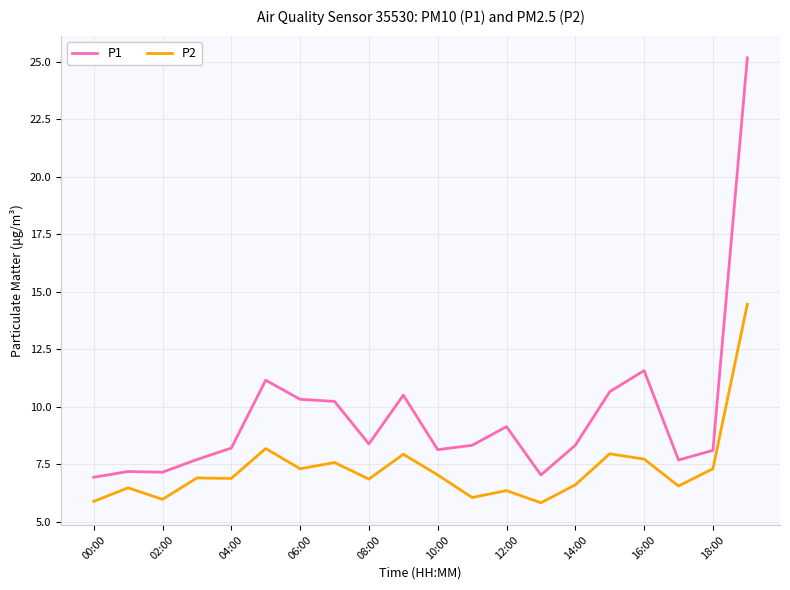

True or false: P2 and P1 cross at least once.

False